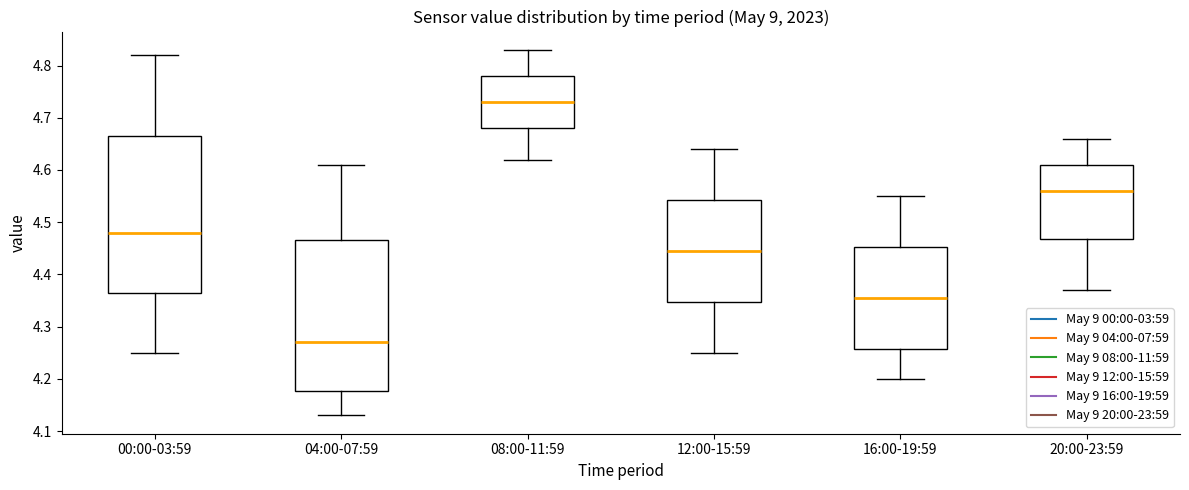

Reading left to right, transcribe this box plot: for each box, give where its median line is, the range the box spans, and where its two whiskers end, as read against the y-axis. The values are not printed on the chart, so give them approximately, as read against the axis.

00:00-03:59: median 4.48, box 4.37 to 4.67, whiskers 4.25 to 4.82
04:00-07:59: median 4.27, box 4.18 to 4.47, whiskers 4.13 to 4.61
08:00-11:59: median 4.73, box 4.68 to 4.78, whiskers 4.62 to 4.83
12:00-15:59: median 4.45, box 4.35 to 4.54, whiskers 4.25 to 4.64
16:00-19:59: median 4.36, box 4.26 to 4.45, whiskers 4.20 to 4.55
20:00-23:59: median 4.56, box 4.47 to 4.61, whiskers 4.37 to 4.66